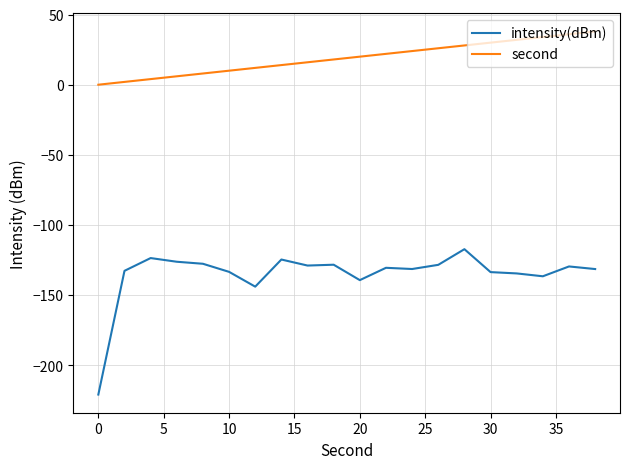

What are all the series names shown in the legend?

intensity(dBm), second